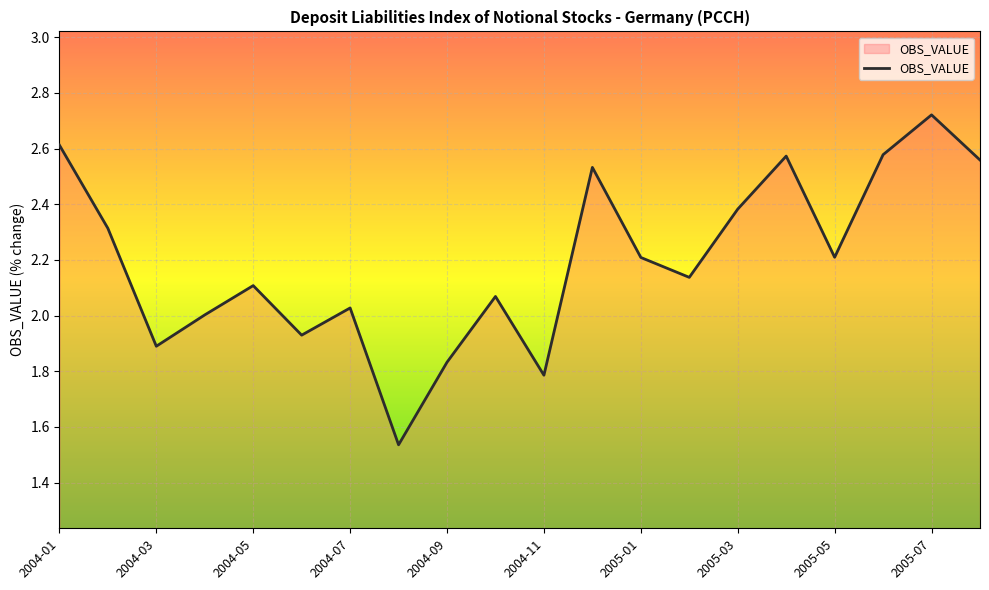

What is the difference between the maximum and minimum values?

1.2